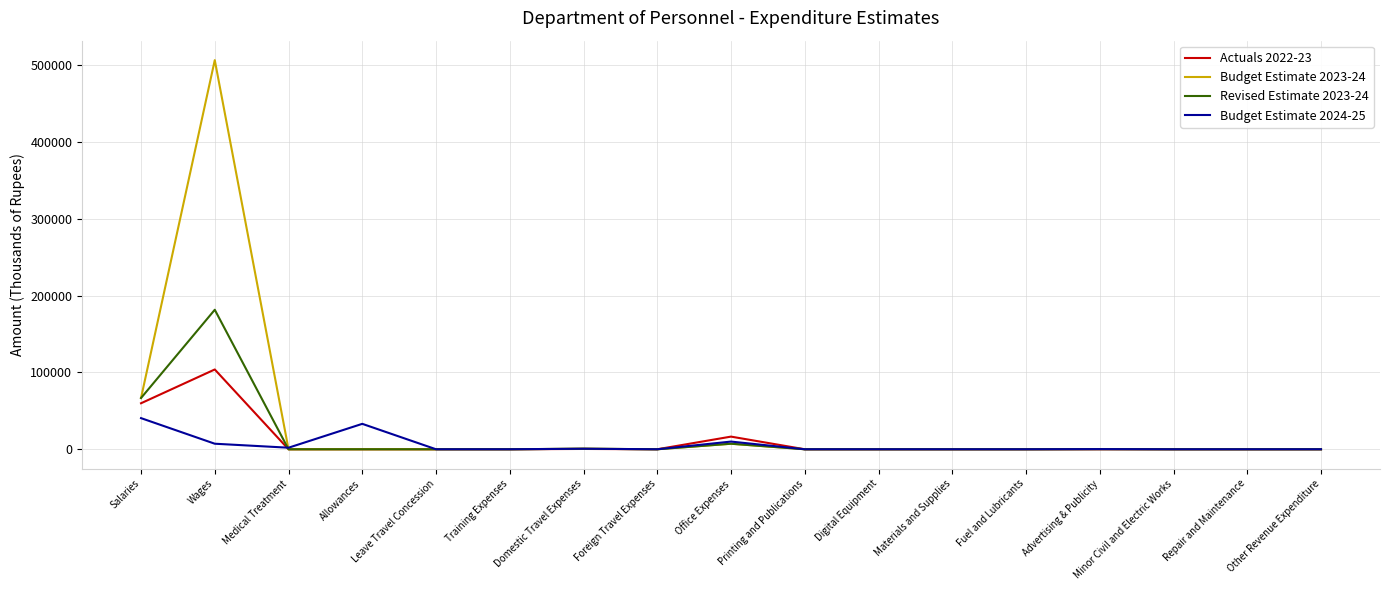

True or false: Actuals 2022-23 has a value of -49580 at Allowances.

False